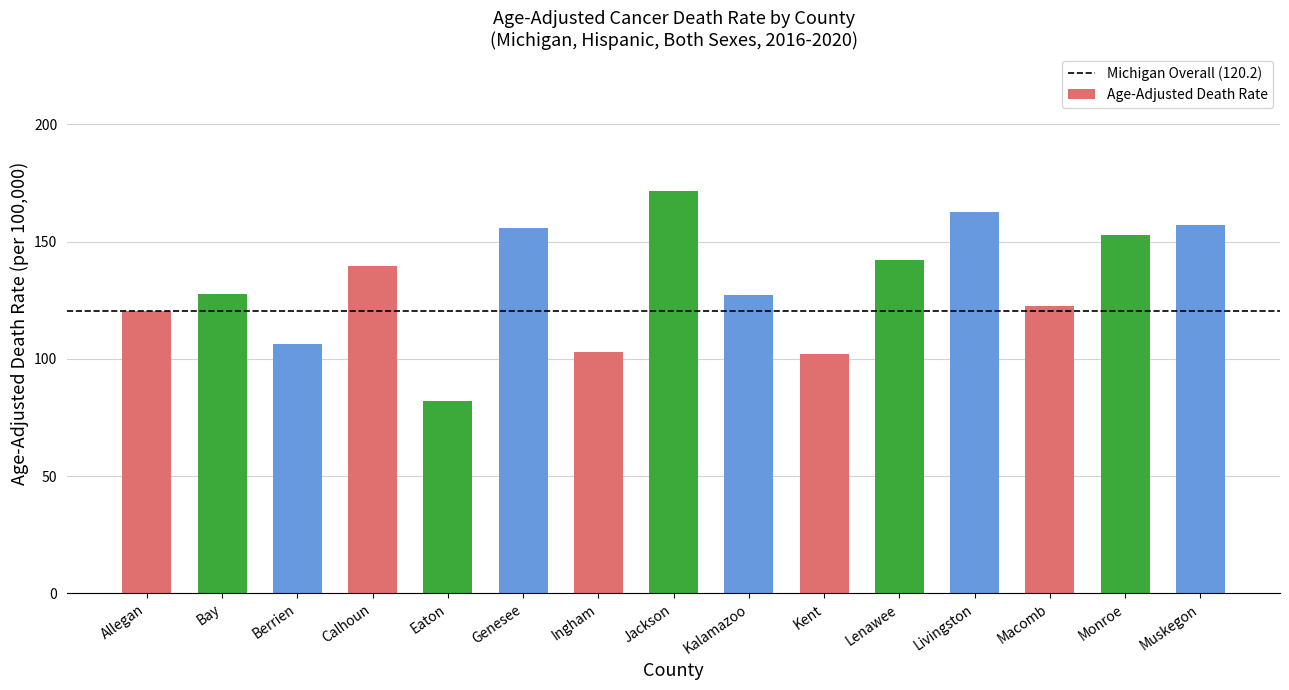

What is the change in value from Kalamazoo to Kent?

-25.3